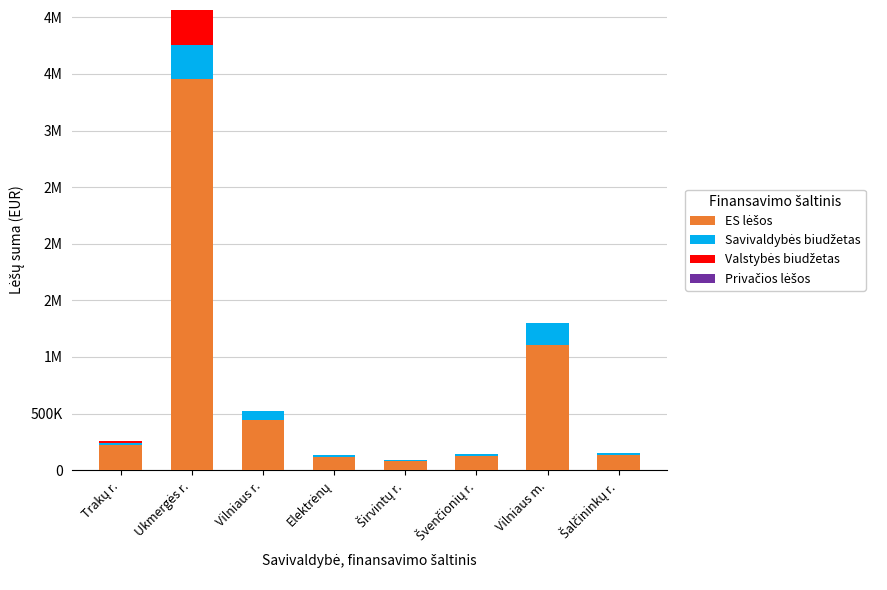

Are the bars horizontal?

No